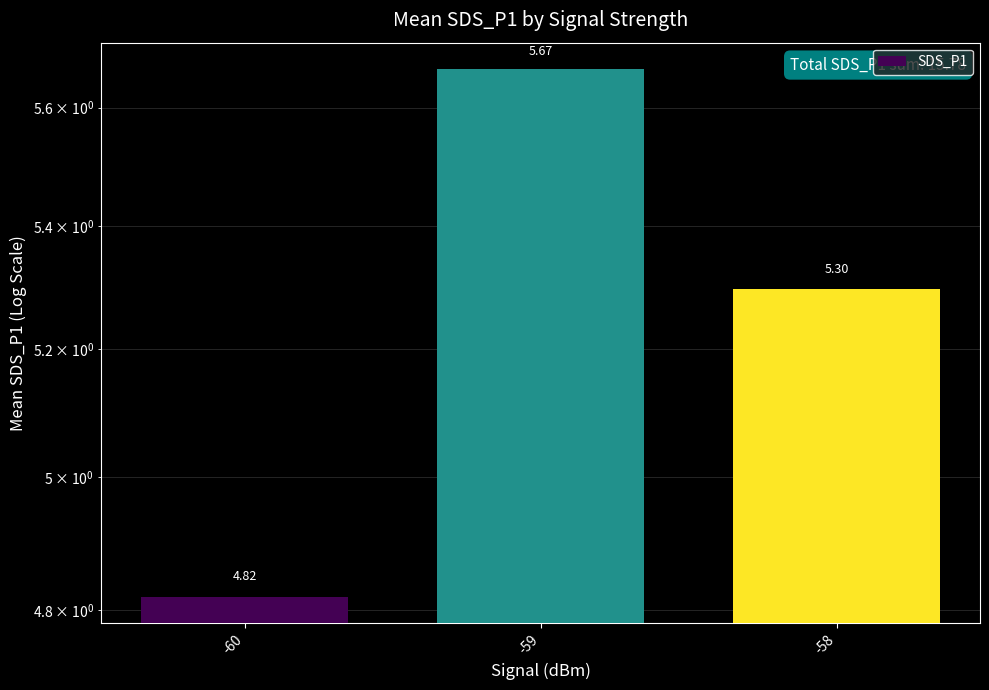

Reading right to left, extract all data points from this chart.

-58=5.3	-59=5.7	-60=4.8